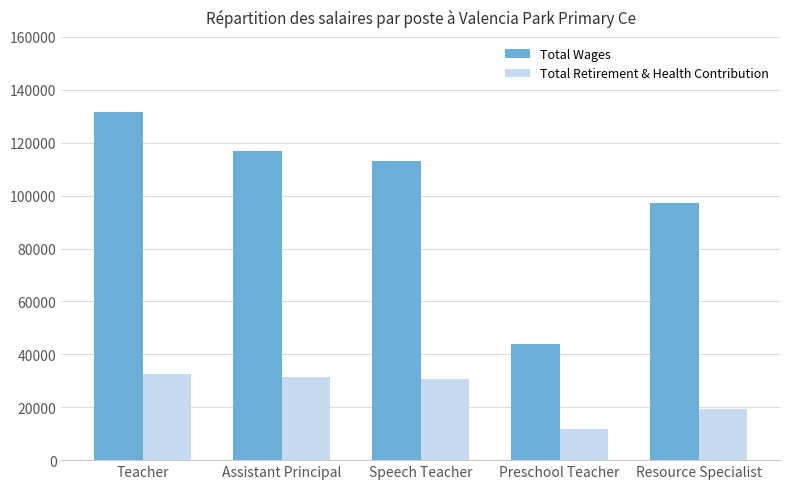

List the series in order of their peak value, highest first.

Total Wages, Total Retirement & Health Contribution